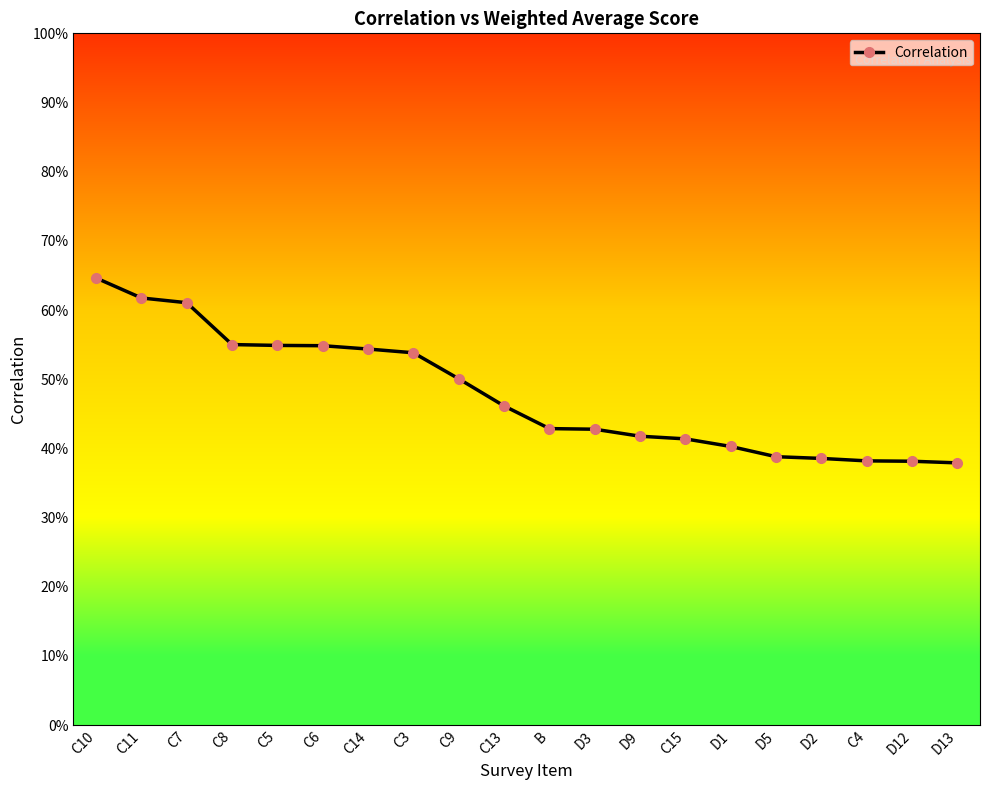

What is the sum of the values at B and D3?

0.9